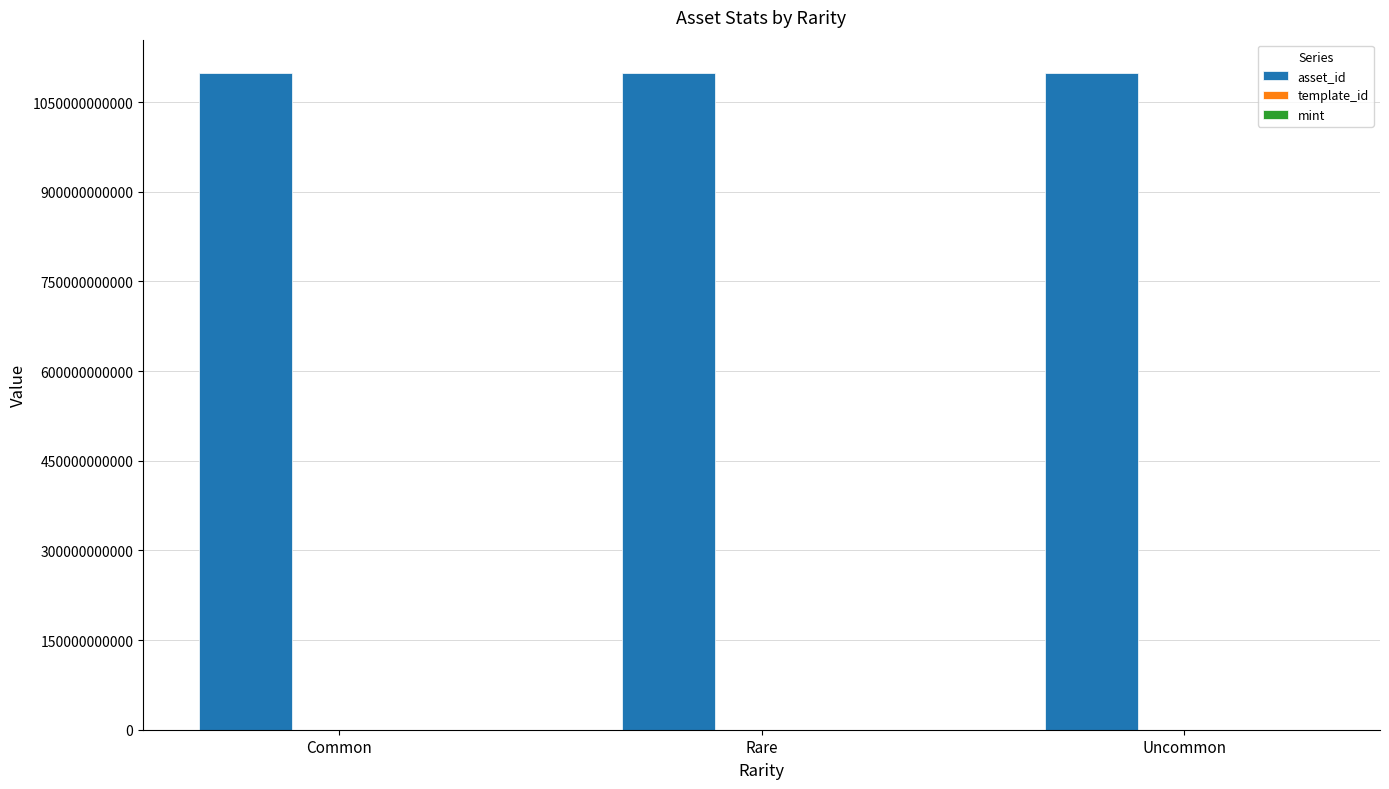

How many series are shown in this chart?

3